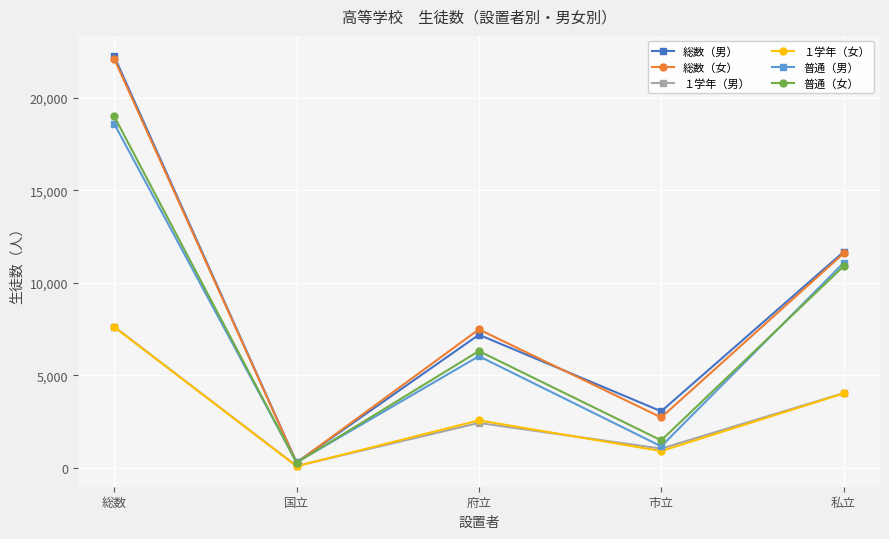

How many １学年（男） values are between 1048 and 4042?

3